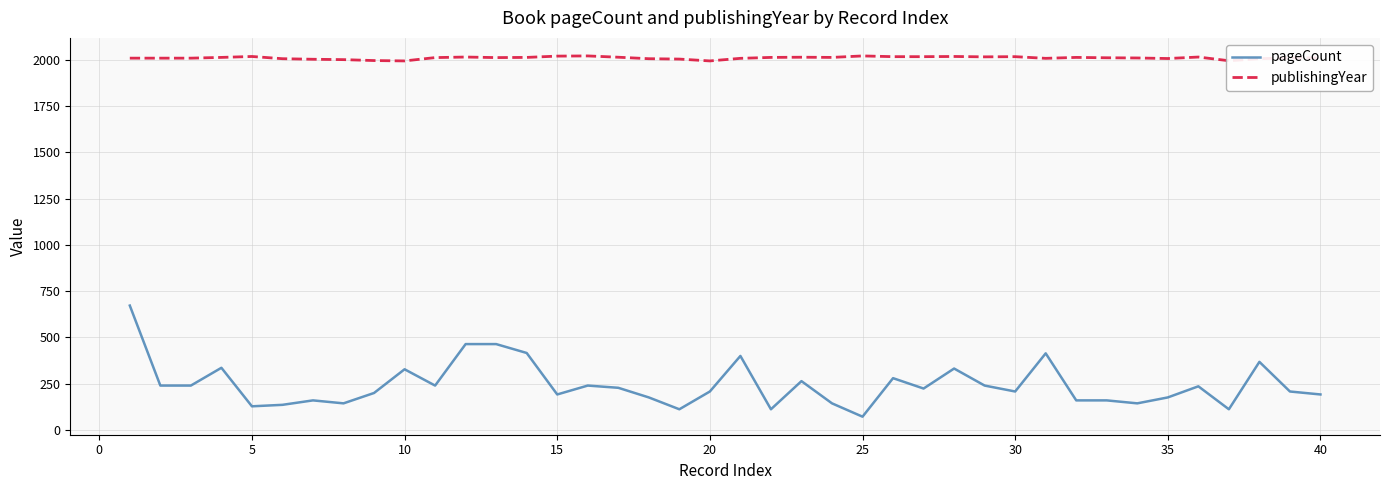

Which series has the largest total across all categories?

publishingYear